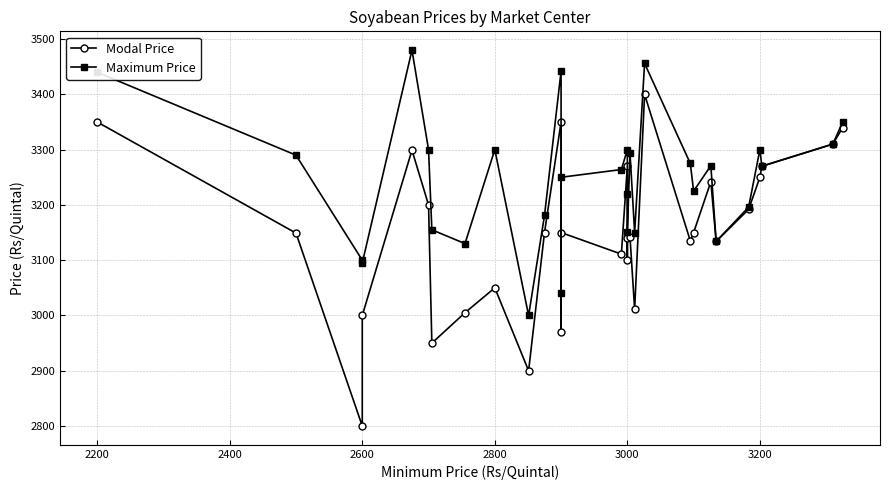

What are all the series names shown in the legend?

Modal Price, Maximum Price